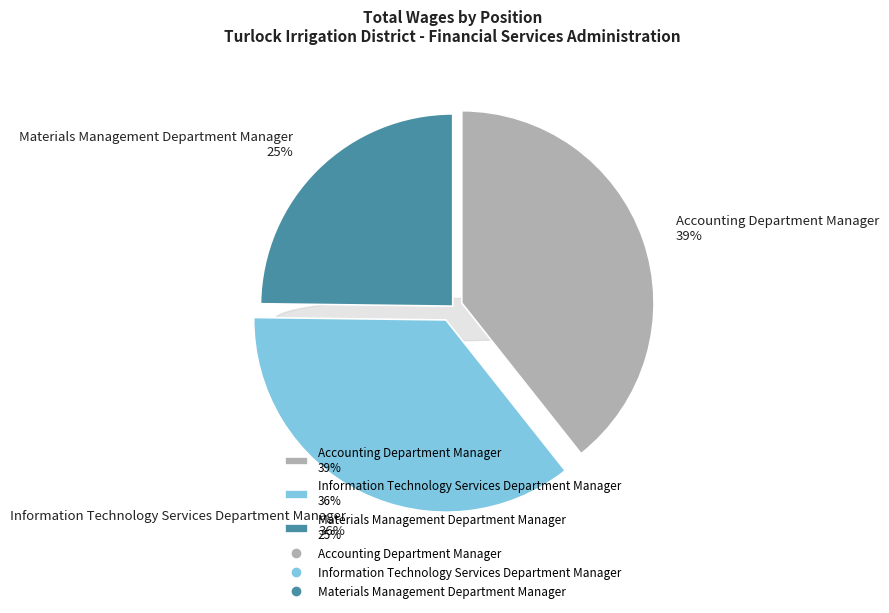

True or false: Information Technology Services Department Manager accounts for 36% of the total.

True